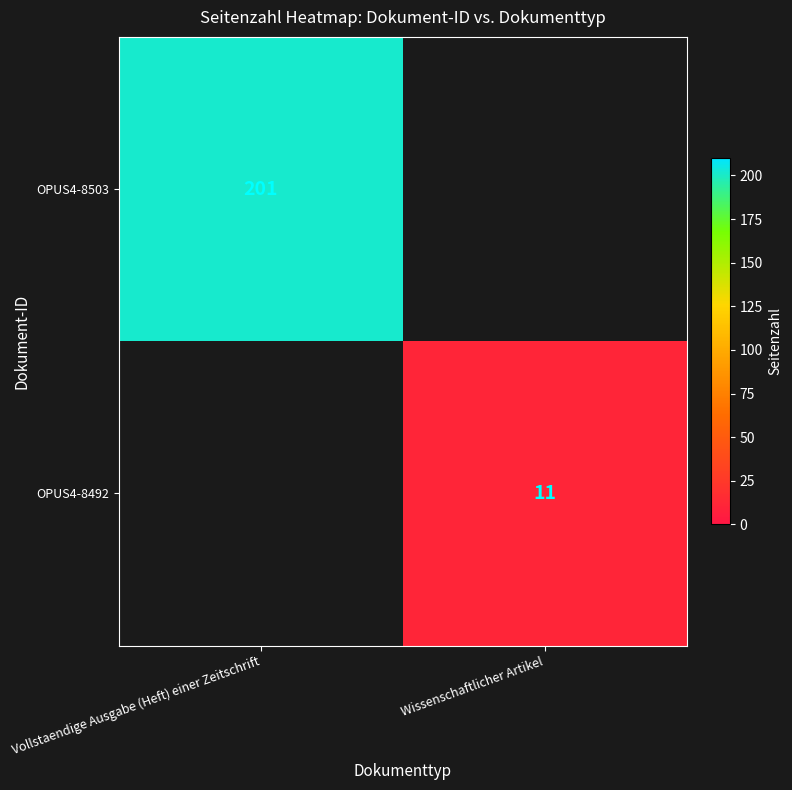

True or false: OPUS4-8503 has a value of 316.2 at Vollstaendige Ausgabe (Heft) einer Zeitschrift.

False